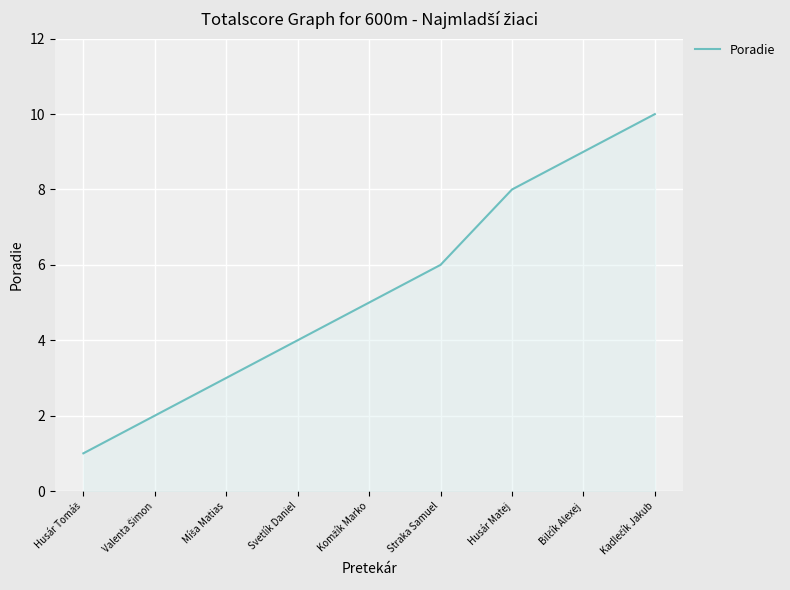

What is the sum of all values?

48